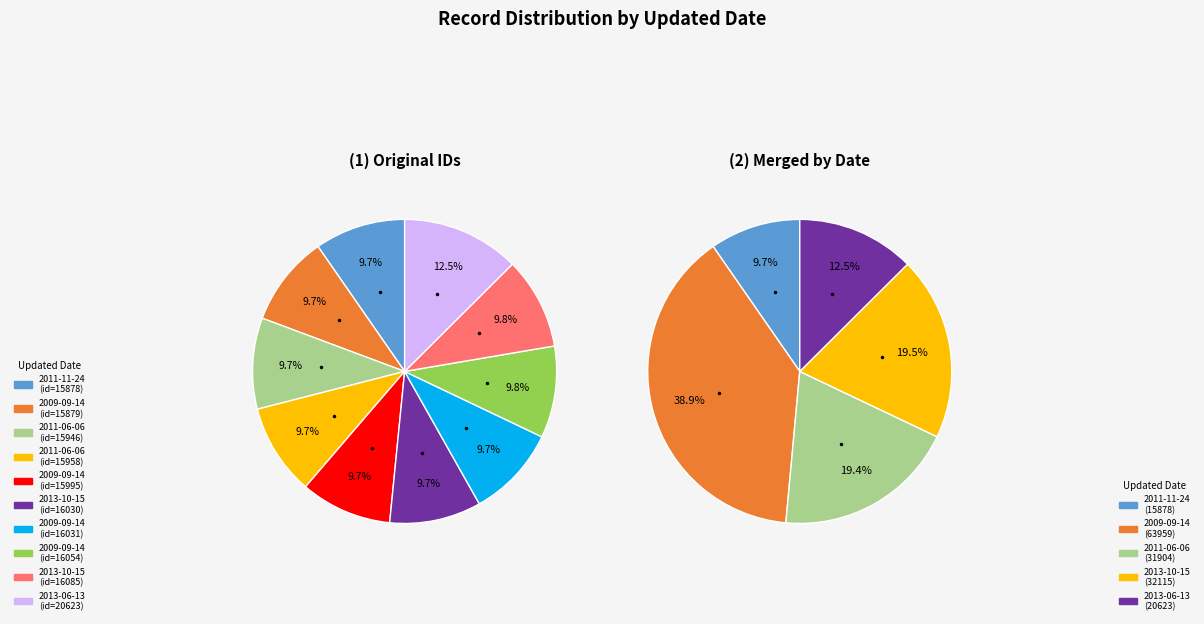

Is the sum of 2011-11-24 and 2013-10-15 greater than half?

No